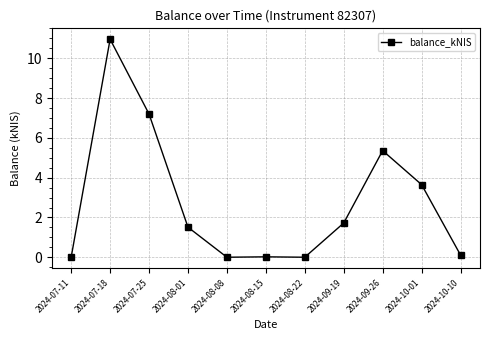

True or false: the data shows 7.4 at 2024-08-22.

False